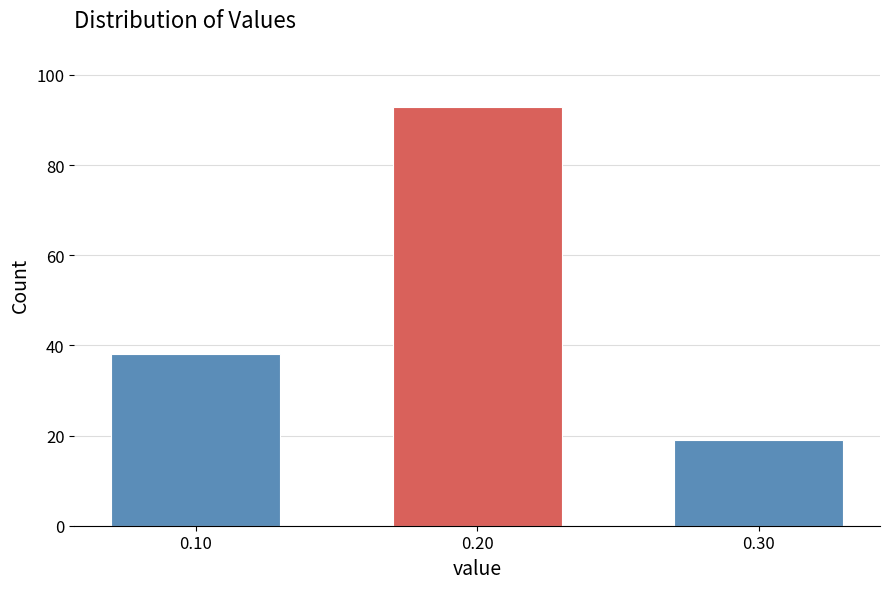

Reading right to left, transcribe all the data shown in this chart.

19	93	38